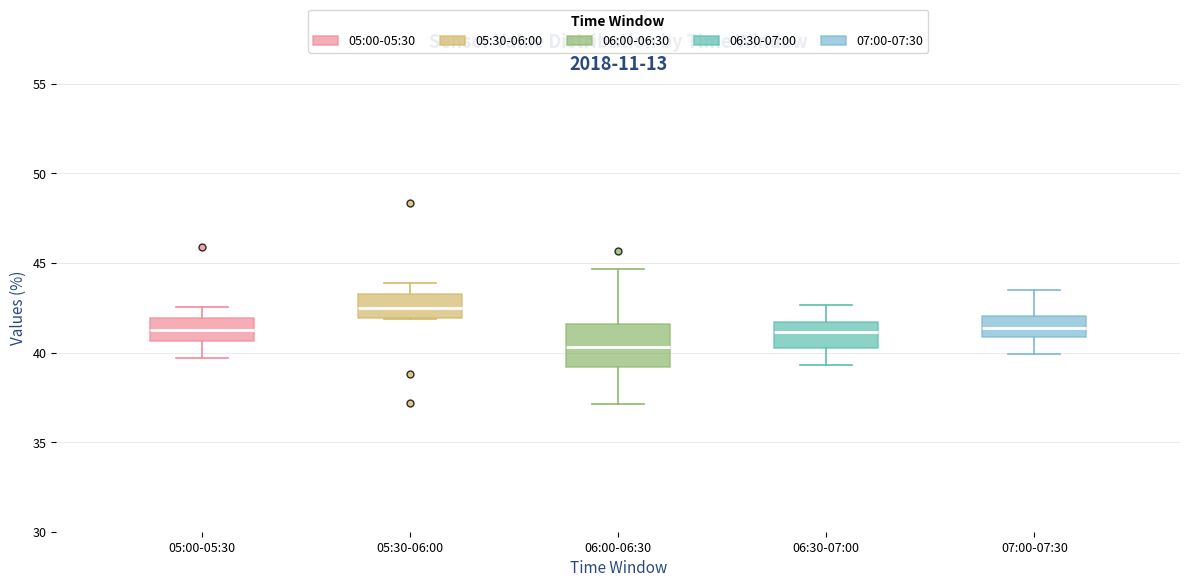

Where does the median line of the box for 06:30-07:00 sit on the y-axis? The values are not printed on the chart, so give them approximately, as read against the axis.

41.0